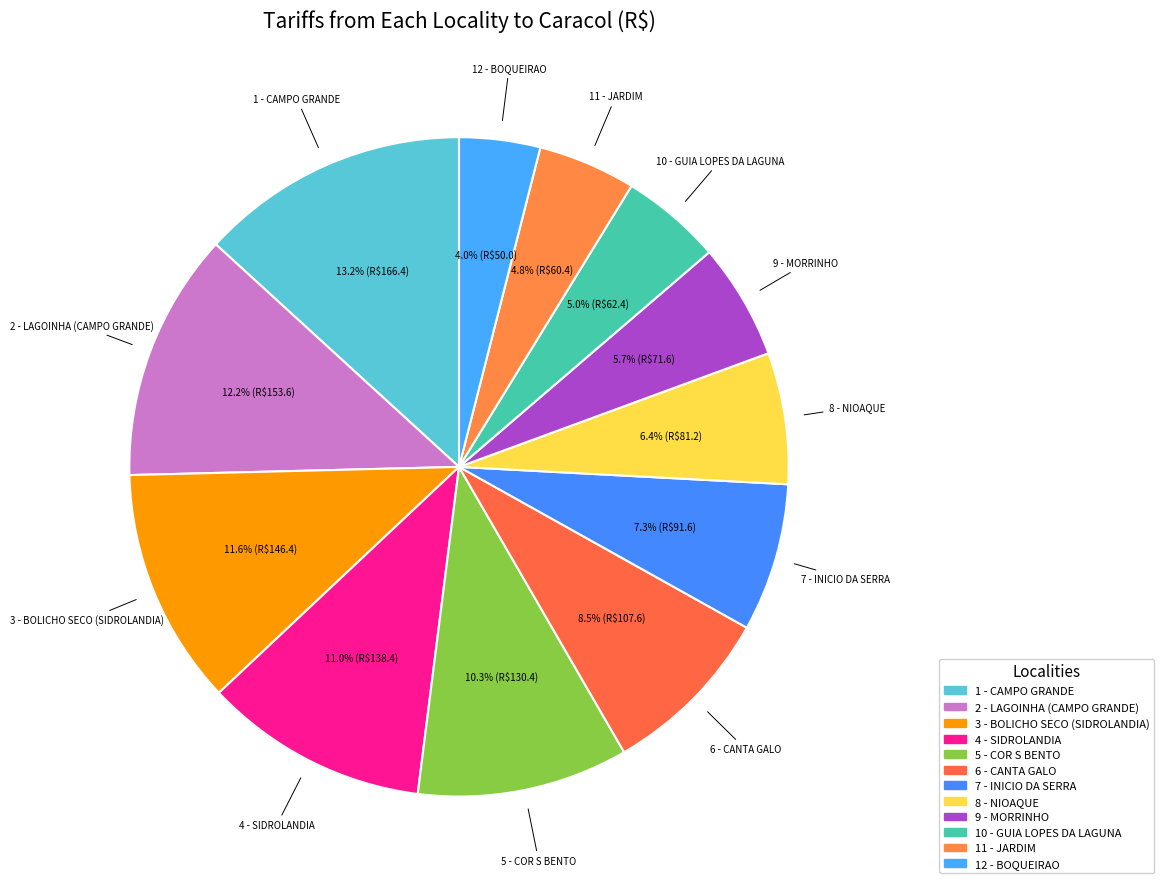

Is there any slice that represents more than half of the pie?

No